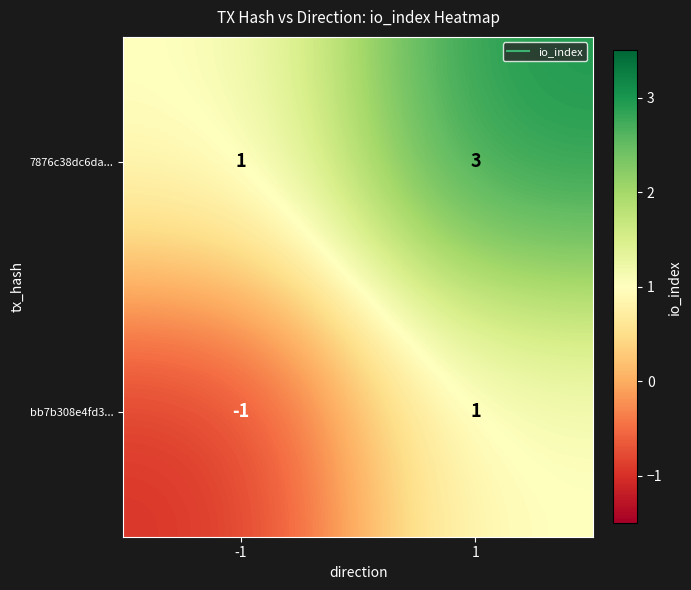

Reading left to right, list all the values displayed in this chart.

7876c38dc6da...: -1=1	1=3
bb7b308e4fd3...: -1=-1	1=1